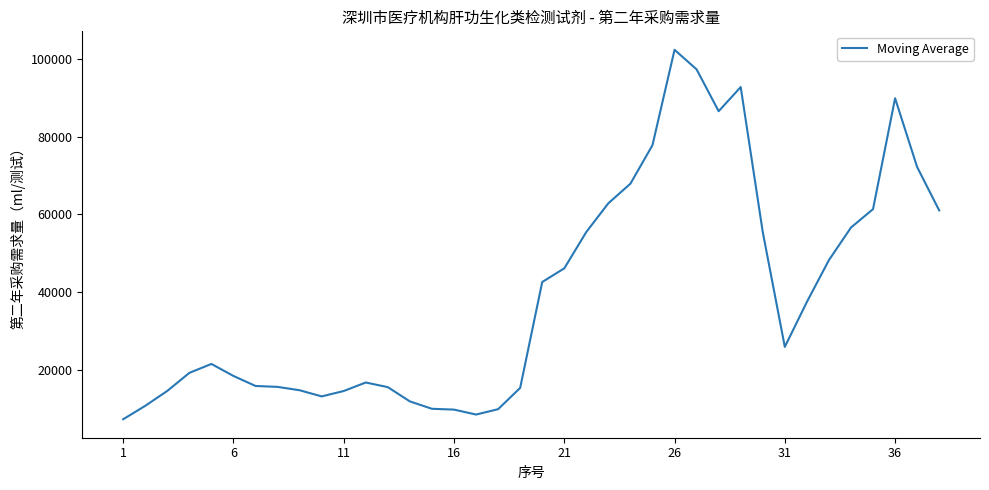

What is the difference between the maximum and minimum values?

95136.0